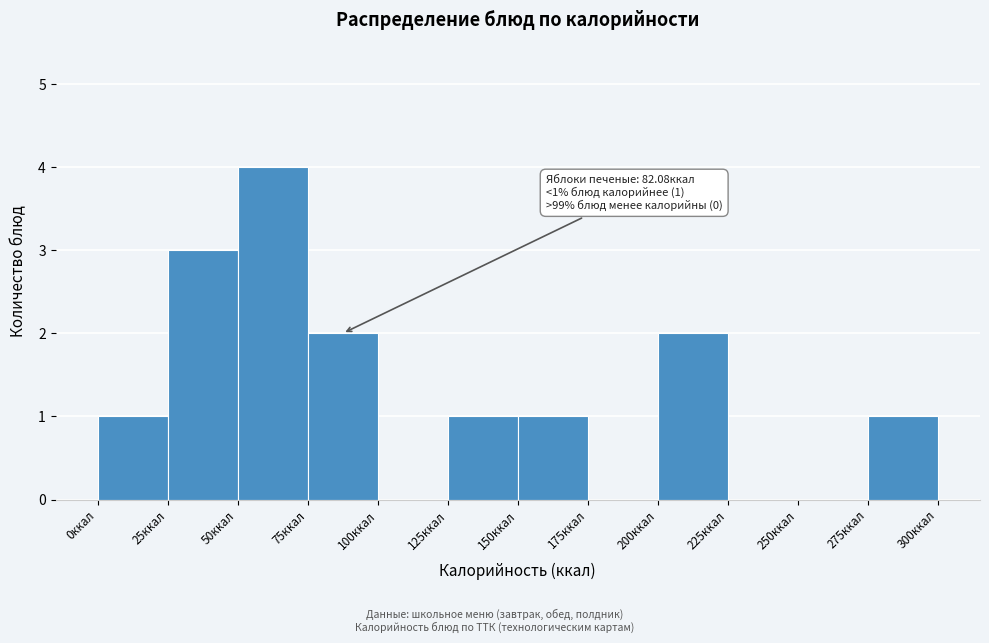

Over which range of the x-axis is the bar tallest?

50 to 75